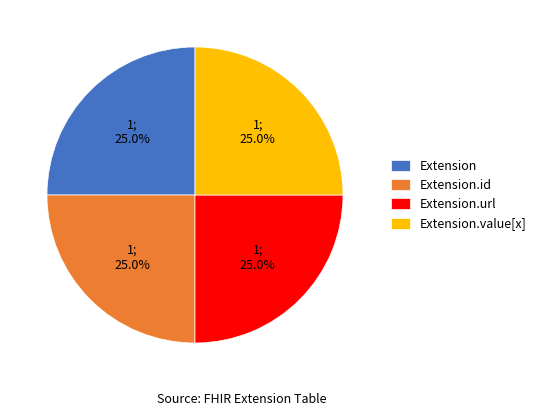

What is the ratio of the value at Extension.id to the value at Extension.value[x]?

1.0